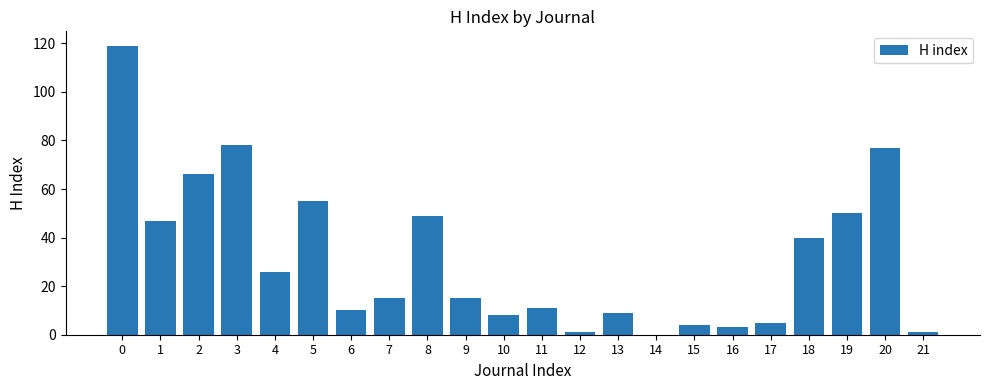

Are the bars horizontal?

No